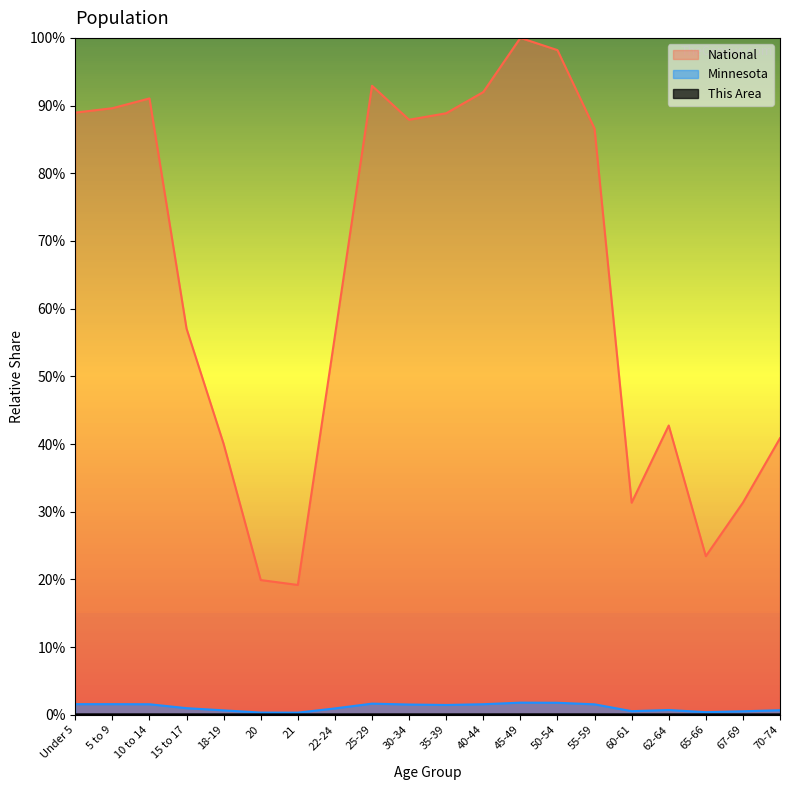

Reading left to right, what are all the values shown in this chart?

This Area: 0.0	0.0	0.0	0.0	0.0	0.0	0.0	0.0	0.0	0.0	0.0	0.0	0.0	0.0	0.0	0.0	0.0	0.0	0.0	0.0
Minnesota: 1.6	1.6	1.6	1.0	0.6	0.3	0.3	0.9	1.6	1.5	1.4	1.6	1.8	1.8	1.5	0.5	0.7	0.4	0.5	0.7
National: 89.0	89.6	91.1	57.0	40.0	19.9	19.2	56.0	92.9	87.9	88.9	92.0	100.0	98.2	86.6	31.3	42.7	23.4	31.3	40.9